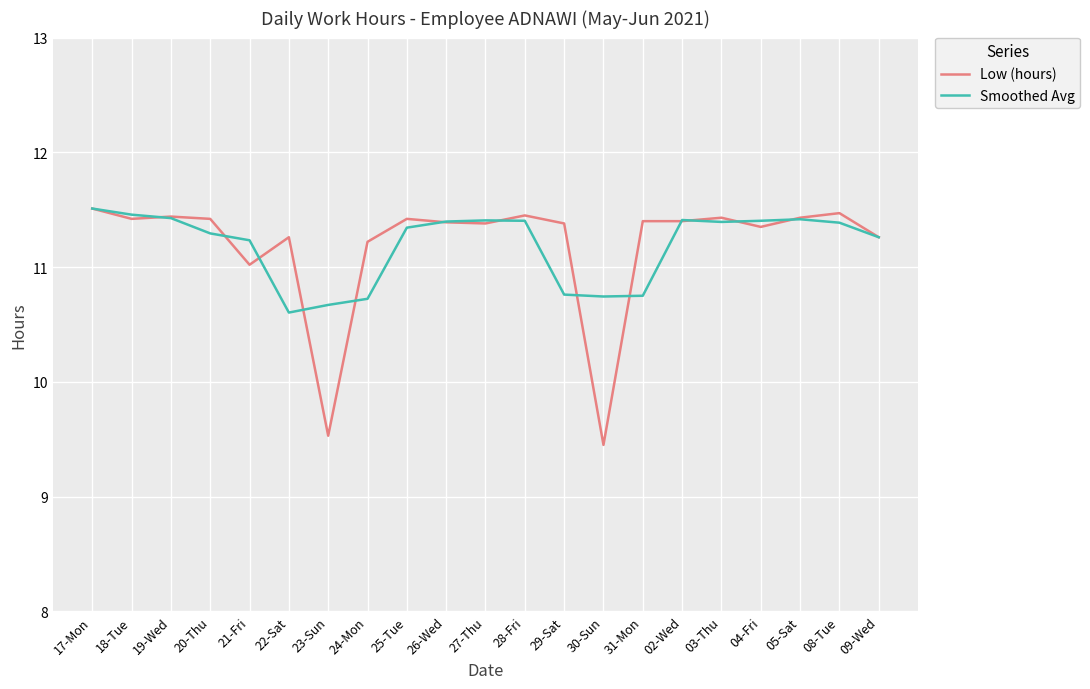

What is the maximum value shown in the chart?

11.5